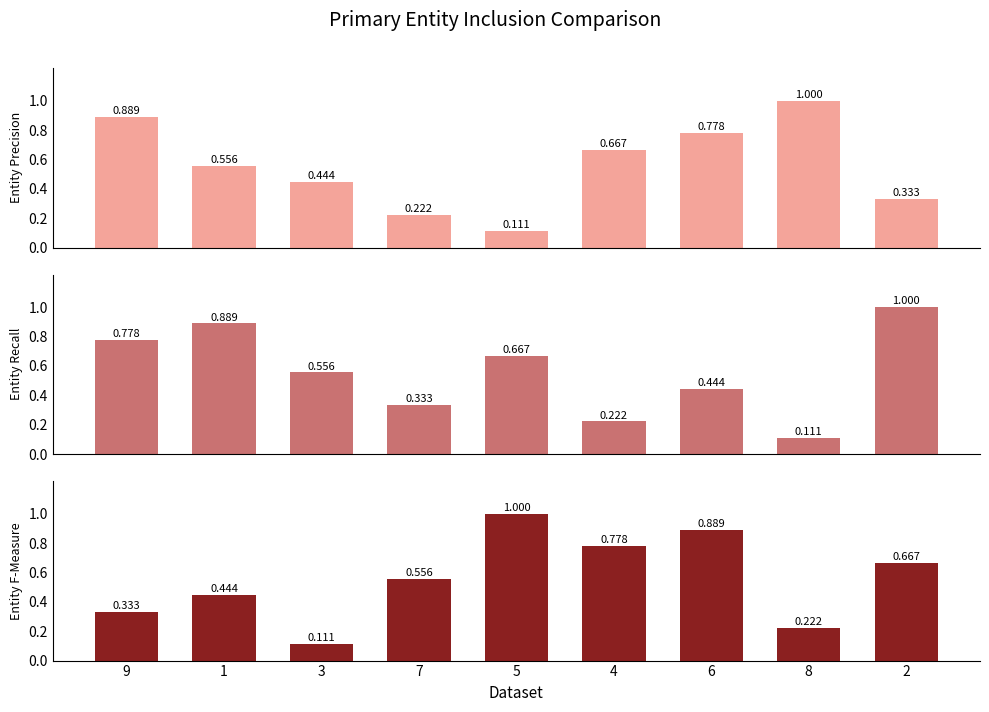

At which label does Entity F-Measure reach its minimum?

3